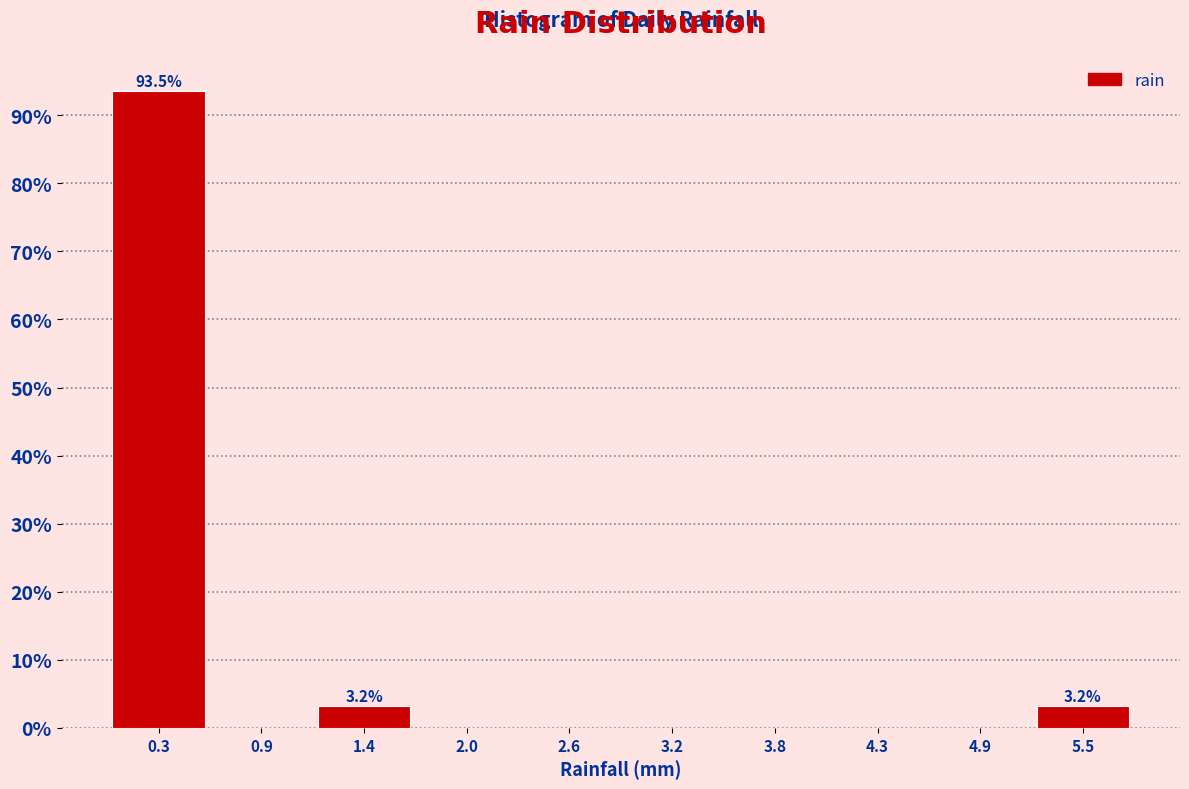

Which range on the x-axis has the tallest bar?

0.00 to 0.58